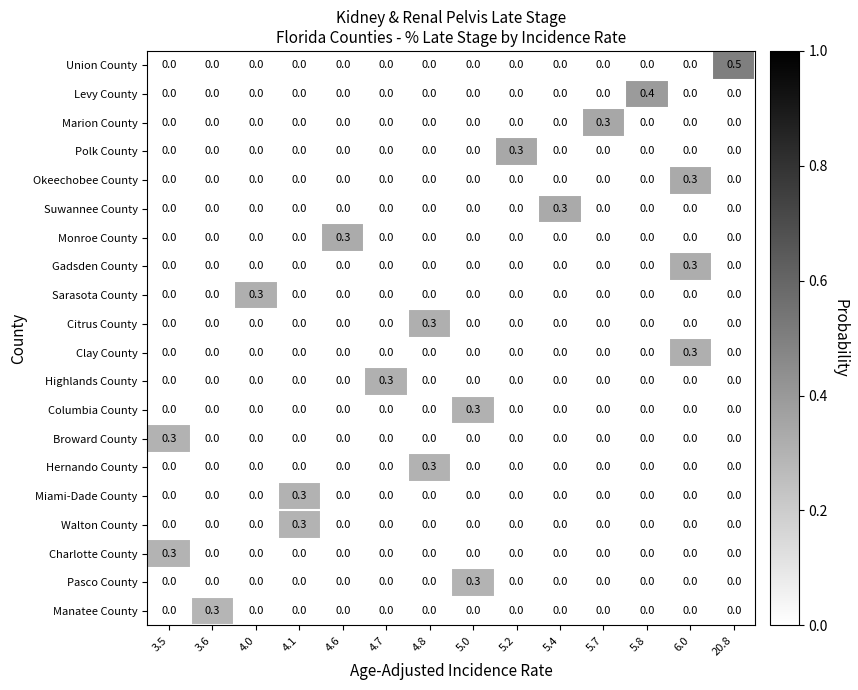

Which series has the widest spread of values?

Union County